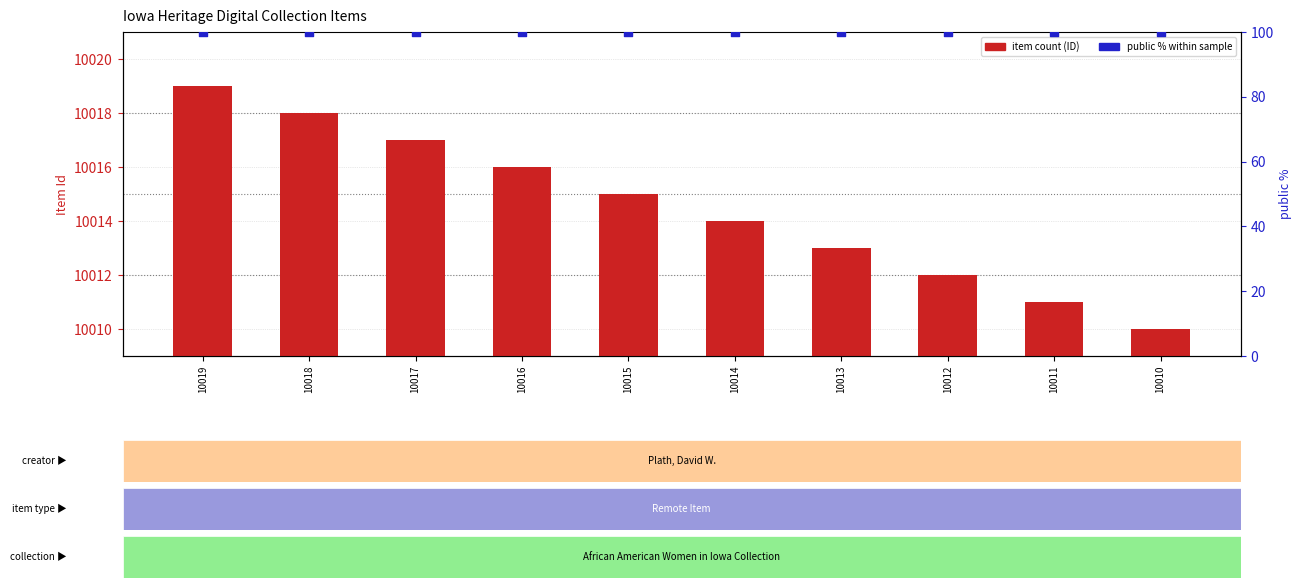

What is the total value across all series at 10016?

10116